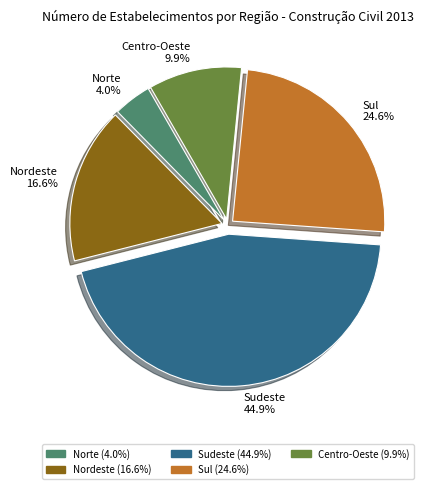

To the nearest percent, what is the difference between the Nordeste and Norte slice percentages?

13%